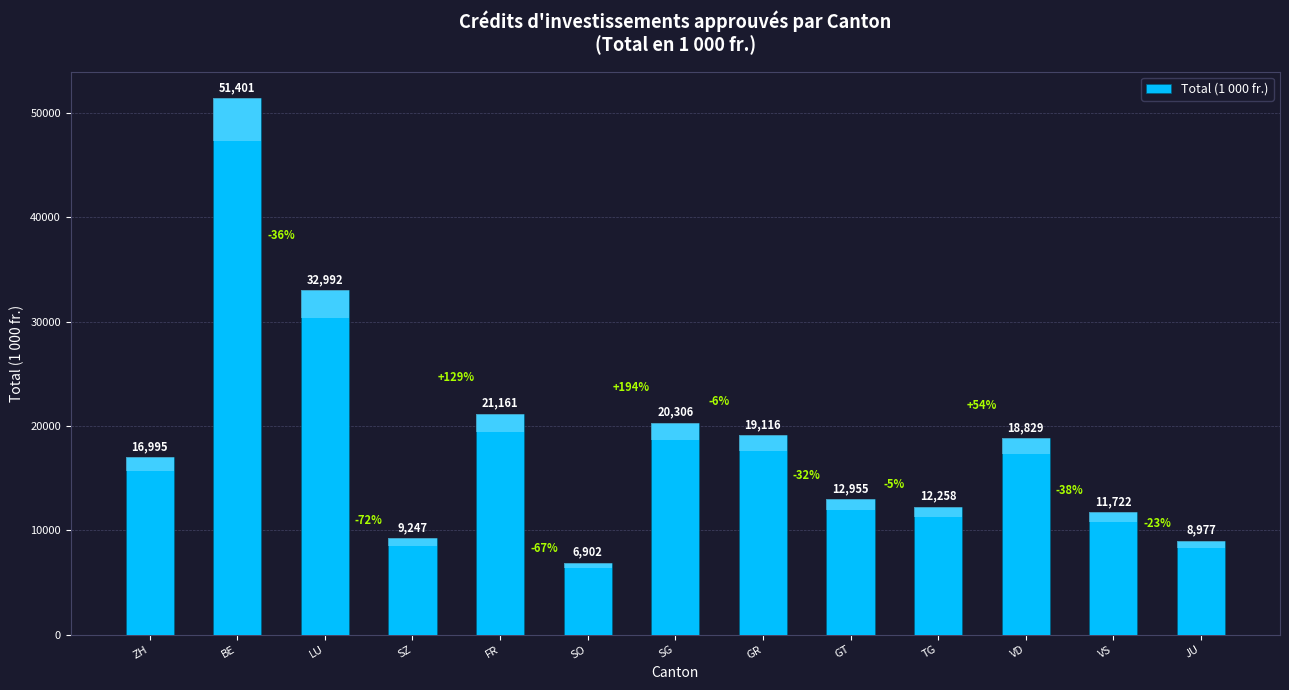

Reading left to right, list all the values displayed in this chart.

ZH=16995	BE=51401	LU=32992	SZ=9247	FR=21161	SO=6902	SG=20306	GR=19116	GT=12955	TG=12258	VD=18829	VS=11722	JU=8977